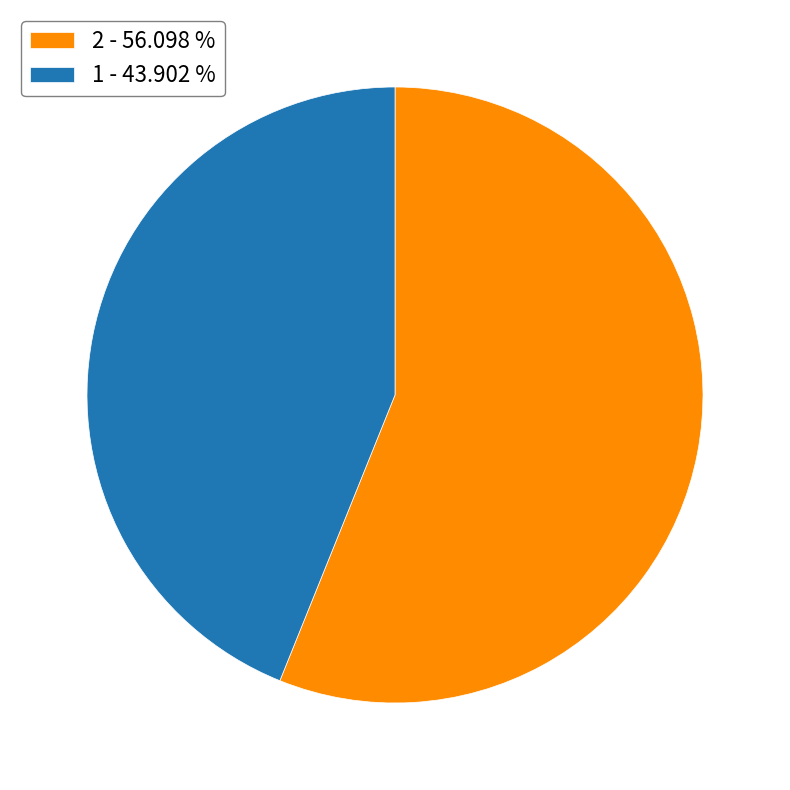

Combined, do 1 - 43.902 % and 2 - 56.098 % account for over 50%?

Yes